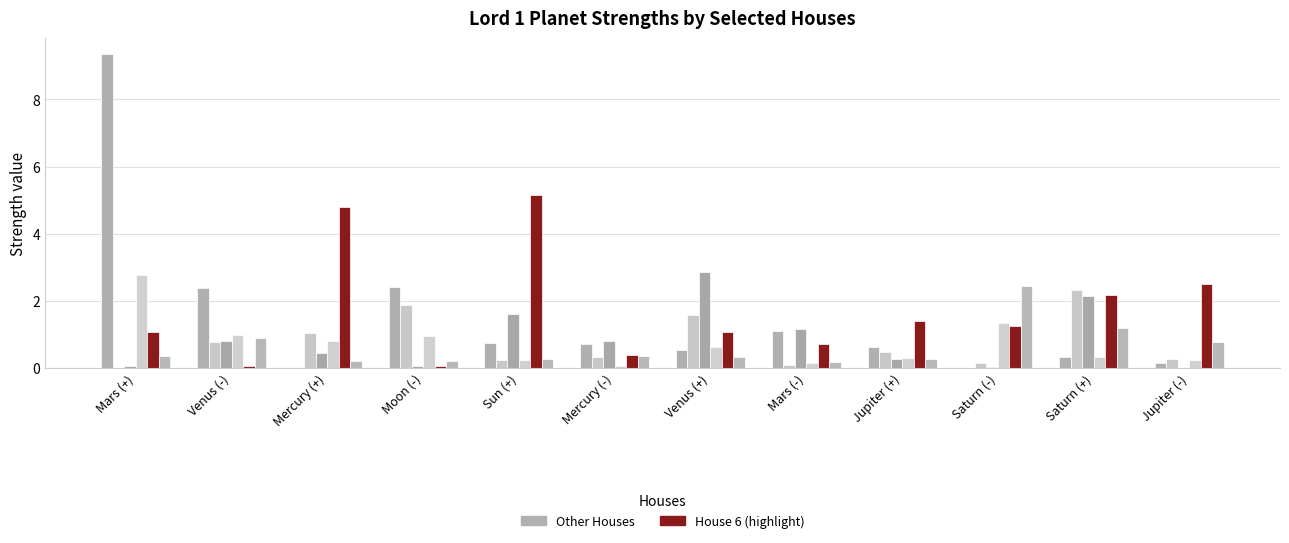

Which category has the lowest value across all series?

Saturn (-)